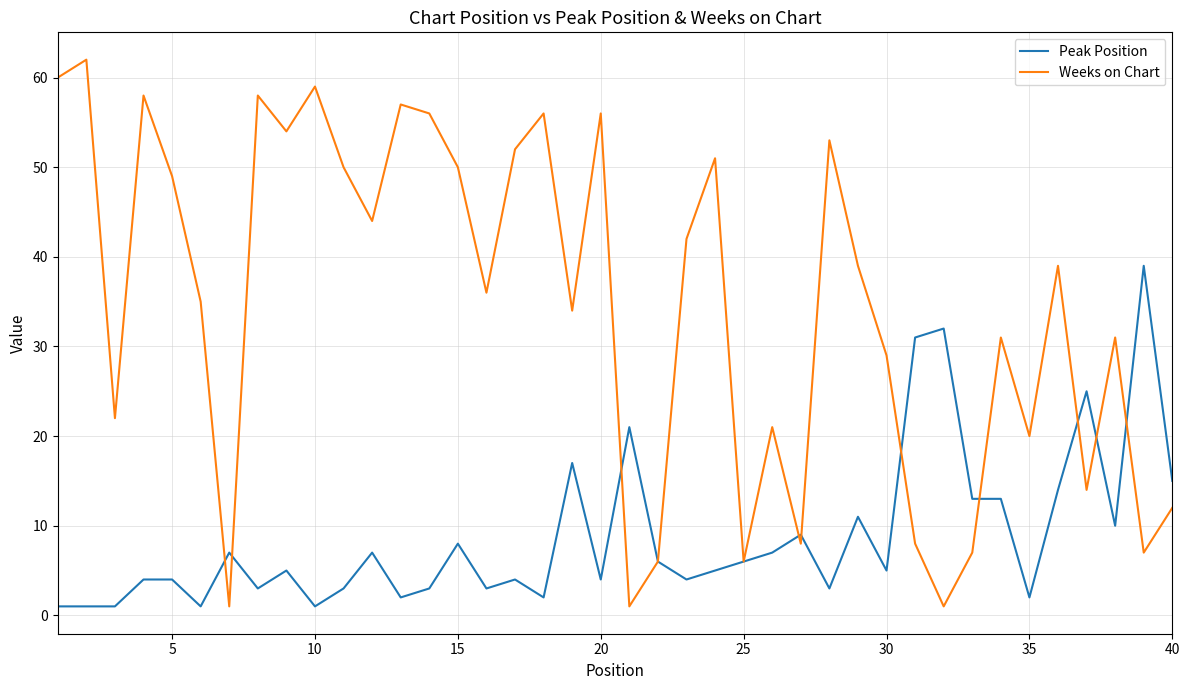

Which series has the largest range (max minus min)?

Weeks on Chart